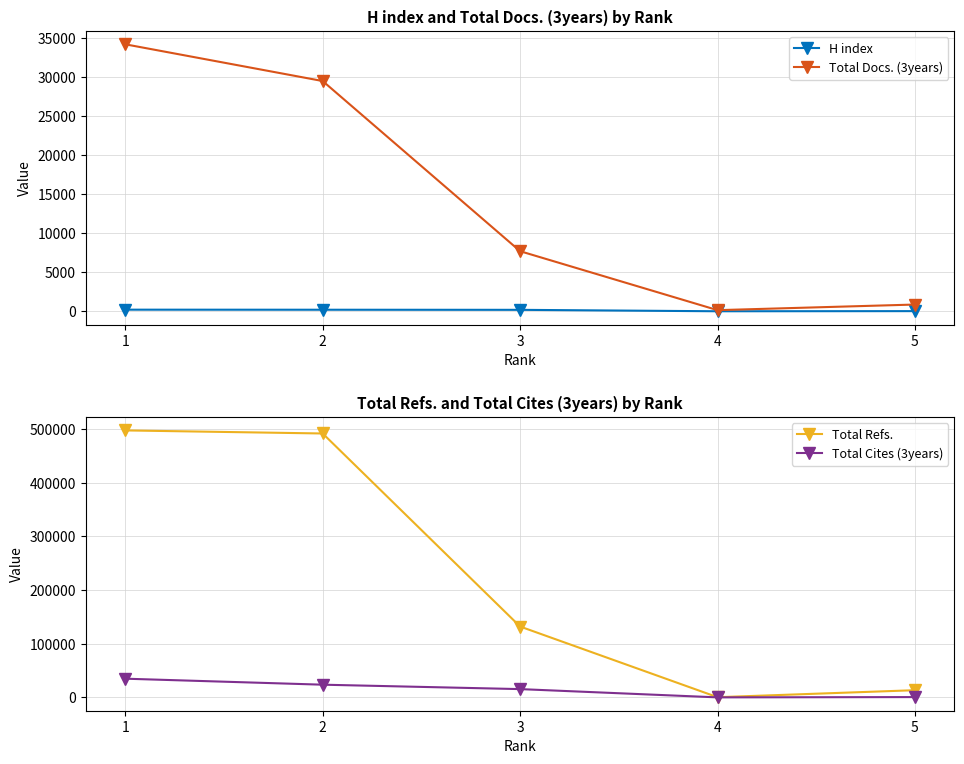

How many lines are shown in the chart?

4